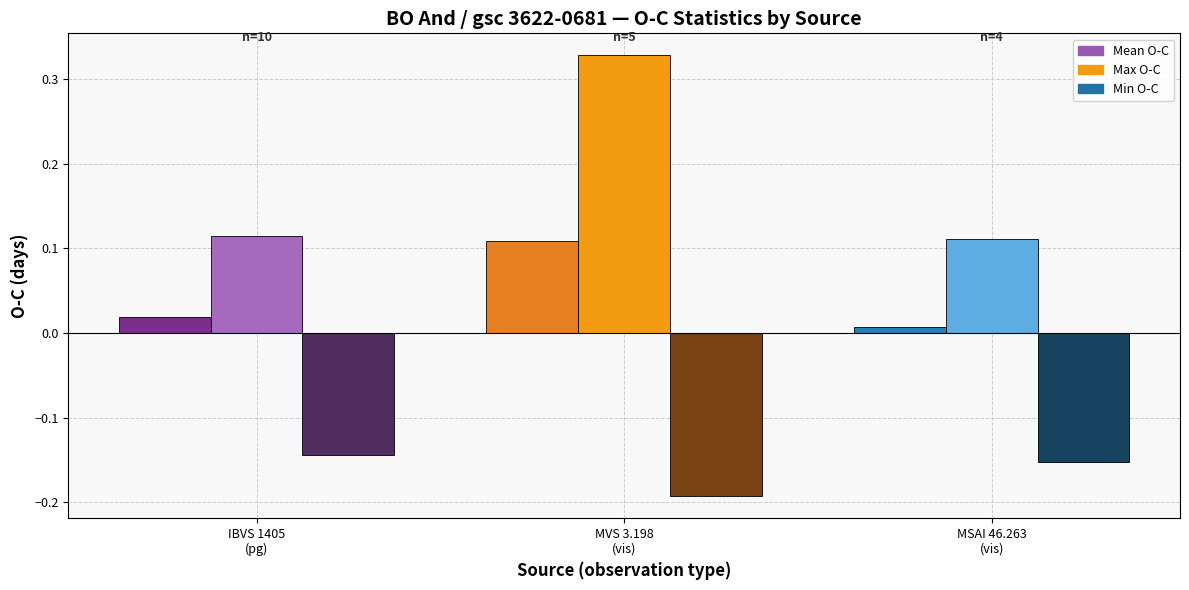

Which series has the largest total across all categories?

Max O-C